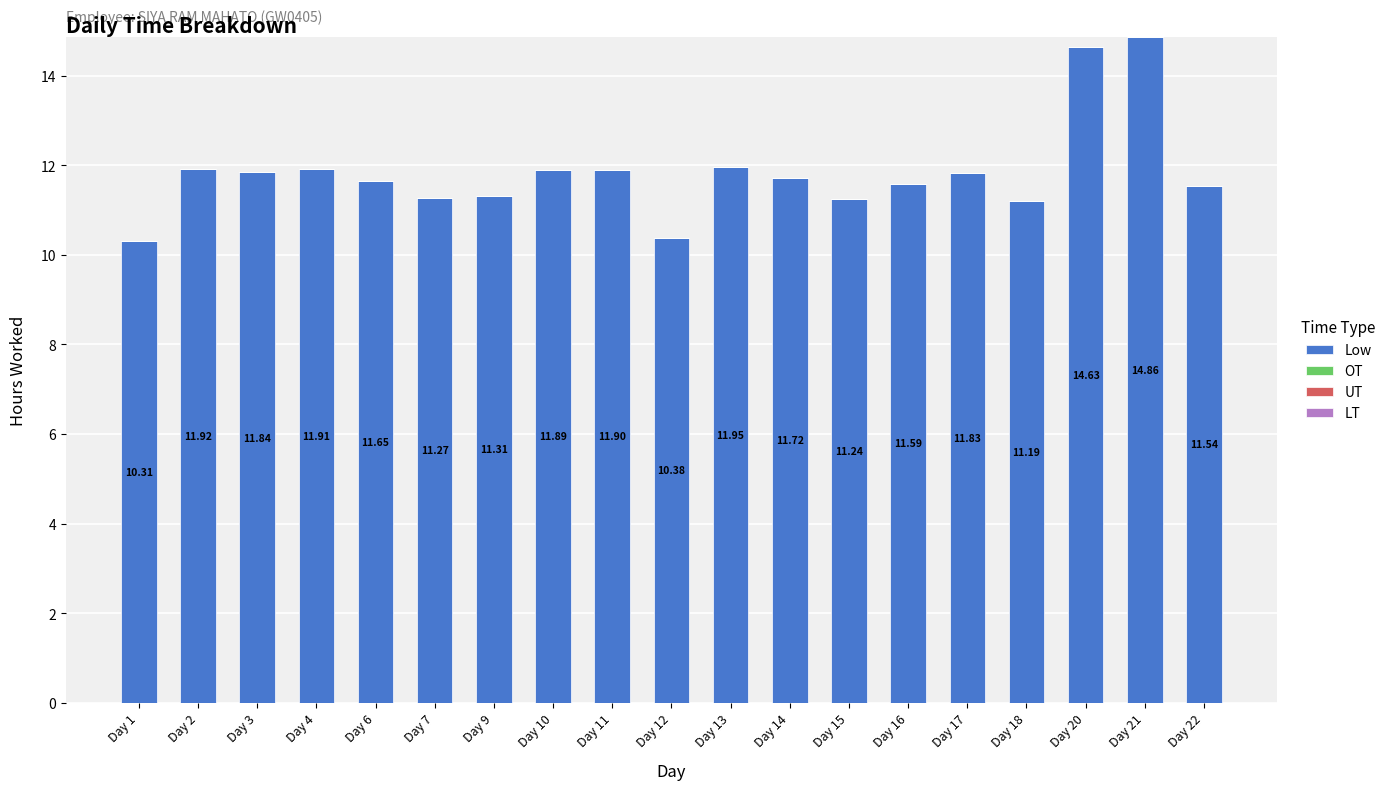

Which category has the lowest value across all series?

Day 1